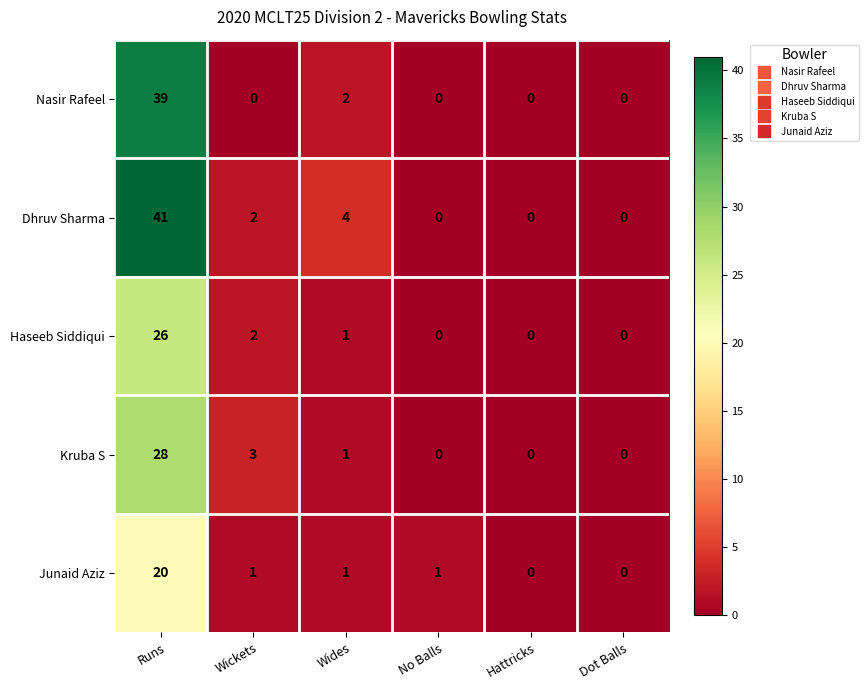

Which series changed the most between Wickets and Dot Balls?

Kruba S